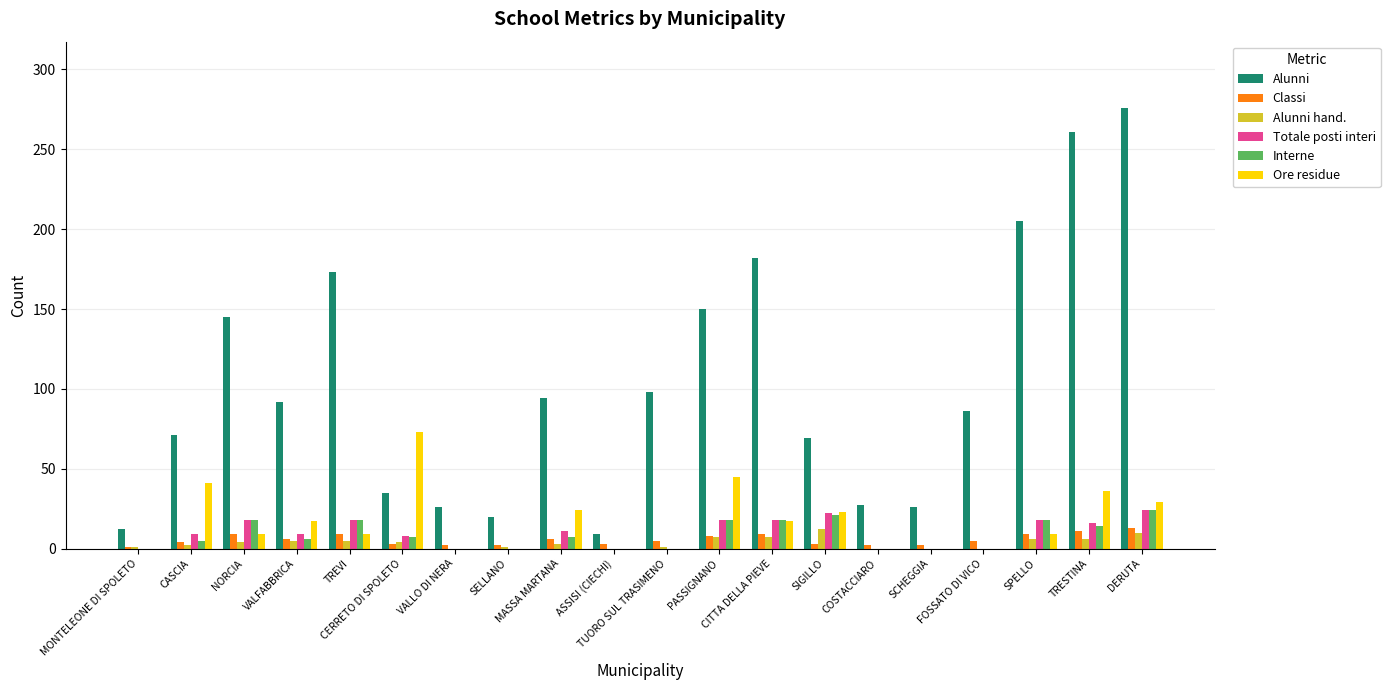

How many distinct data groups are displayed?

6